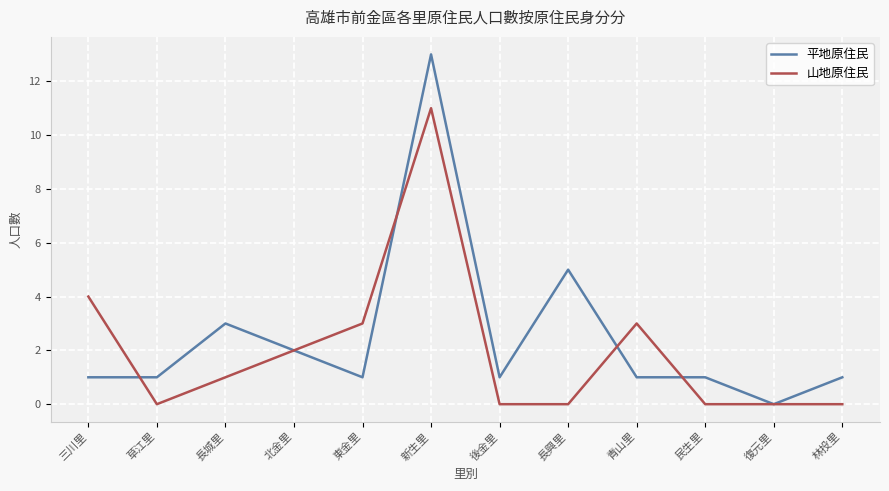

At which label does 平地原住民 reach its minimum?

復元里